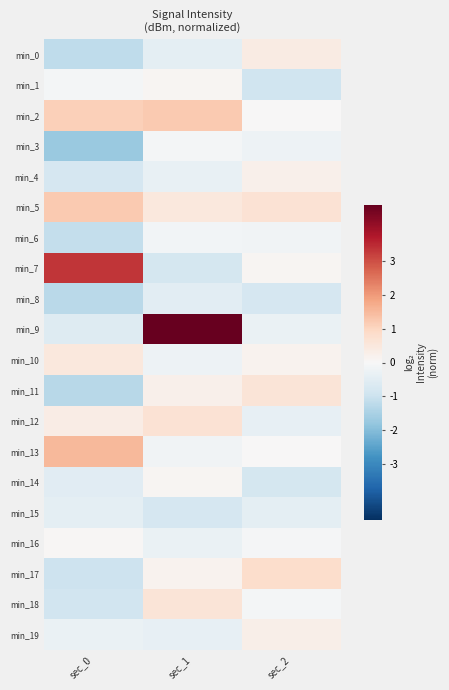

At which category is the sum across all series the highest?

sec_1